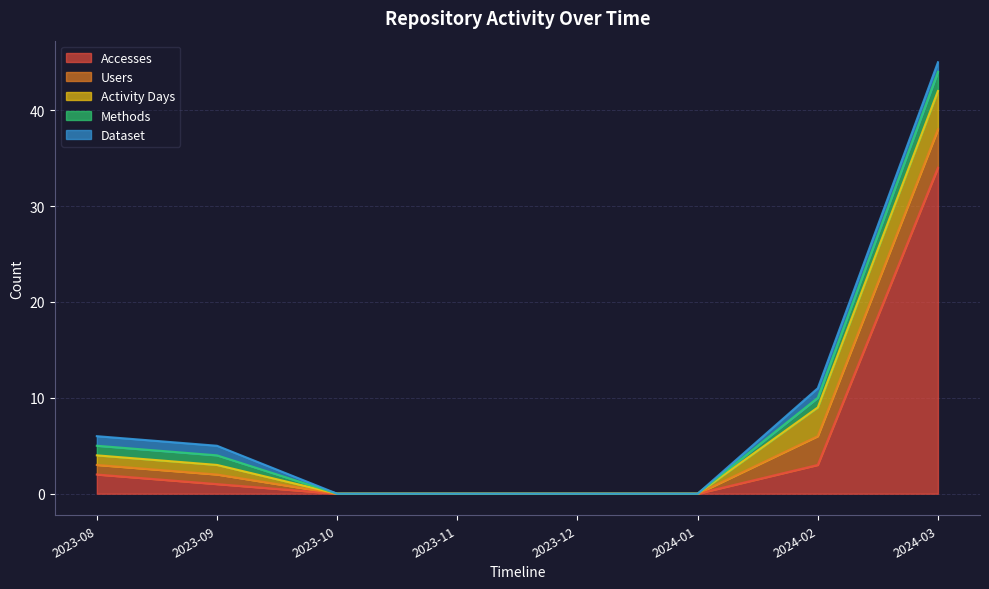

What position from the right is 2023-11?

5